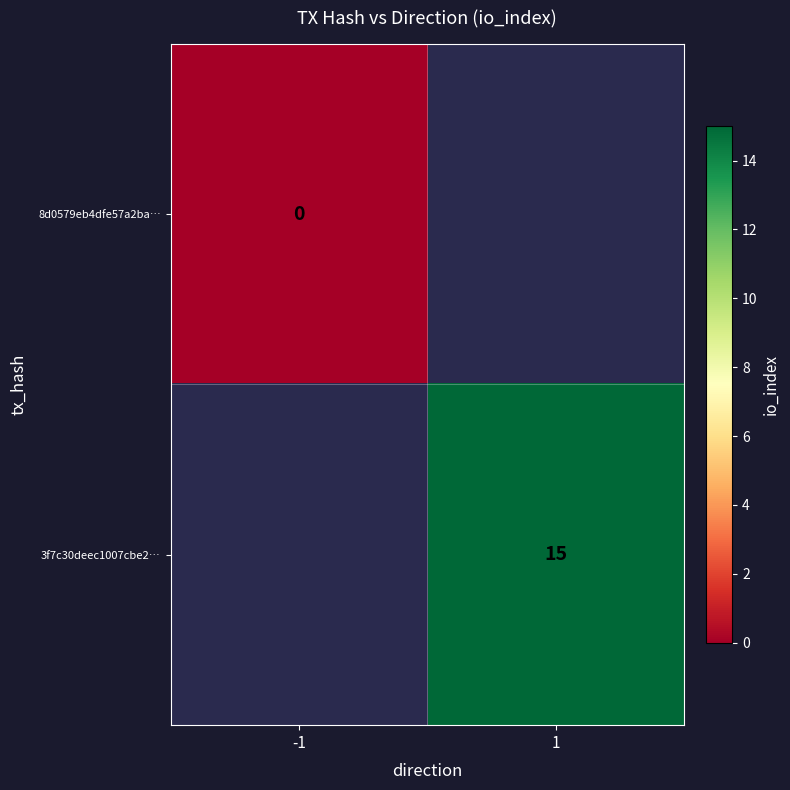

Is it true that 3f7c30deec1007cbe2… equals 24 at 1?

False